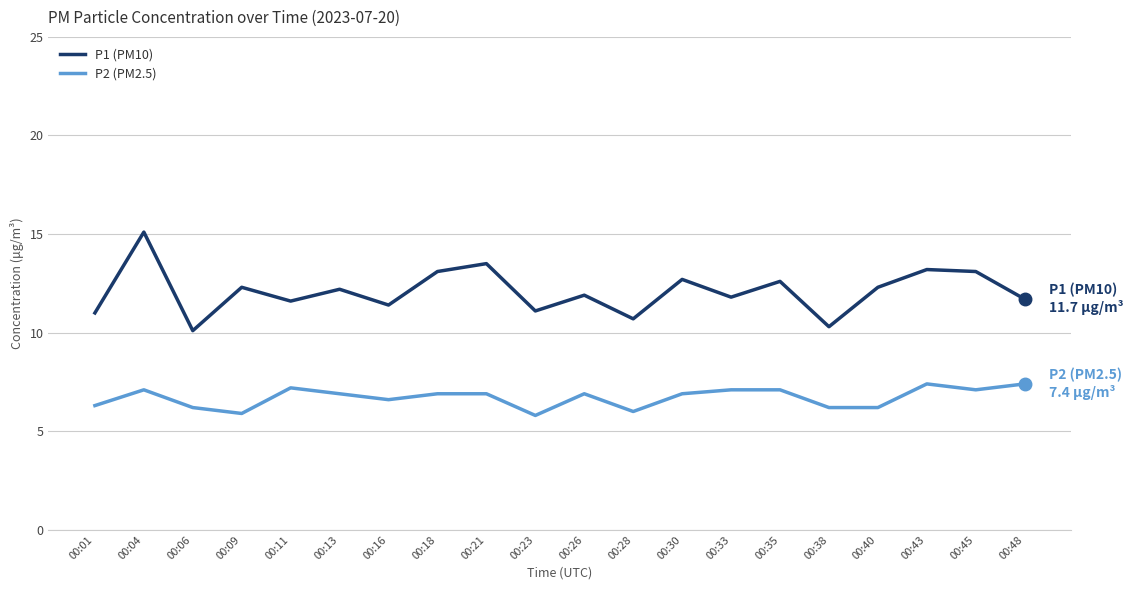

Which series has the largest total across all categories?

P1 (PM10)